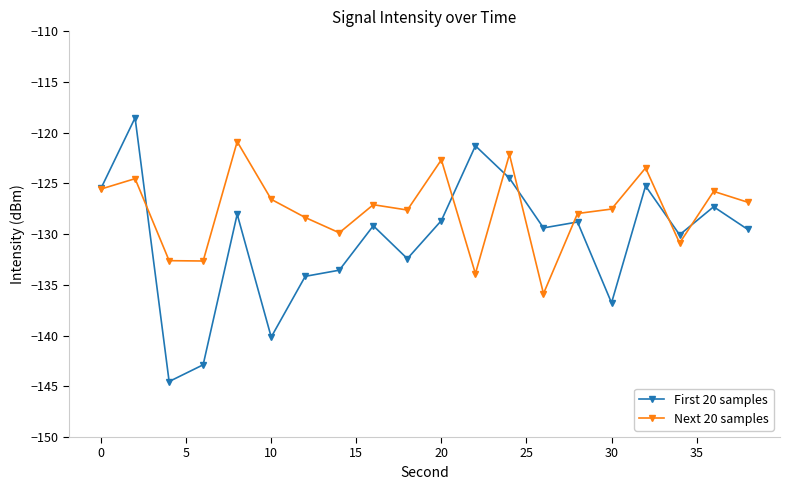

What is the difference between the second highest and second lowest values in the First 20 samples series?

21.6